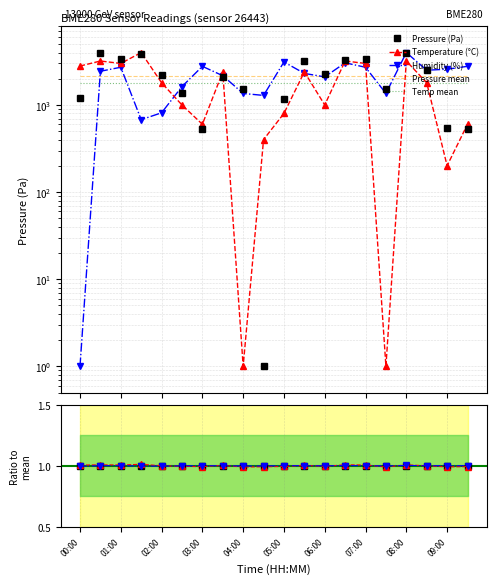

What is the sum of the pressure values at 09:30 and 08:30?

3073.8